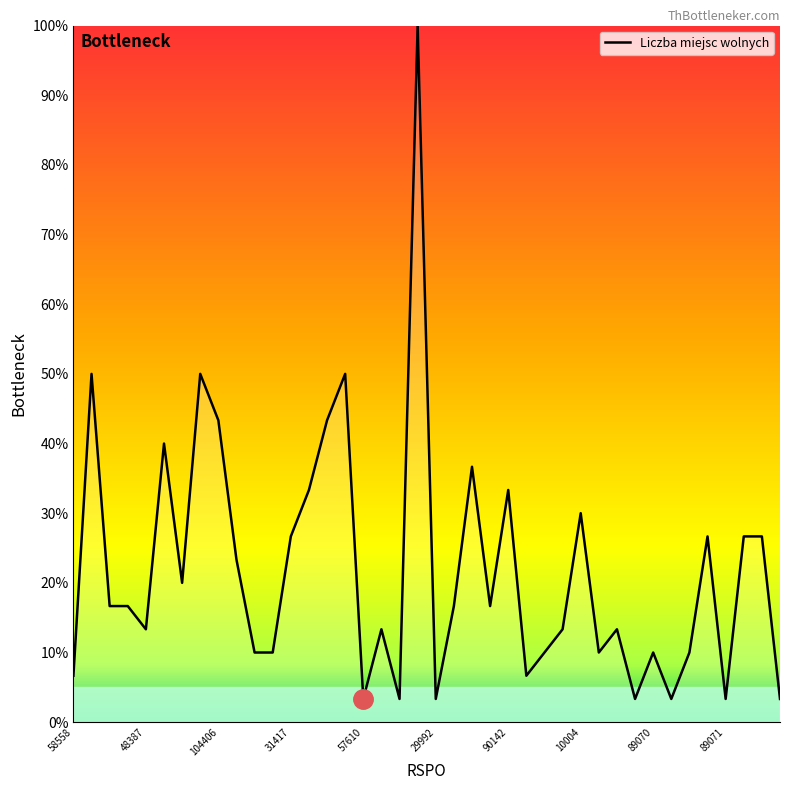

What is the difference between the maximum and minimum values?

96.7